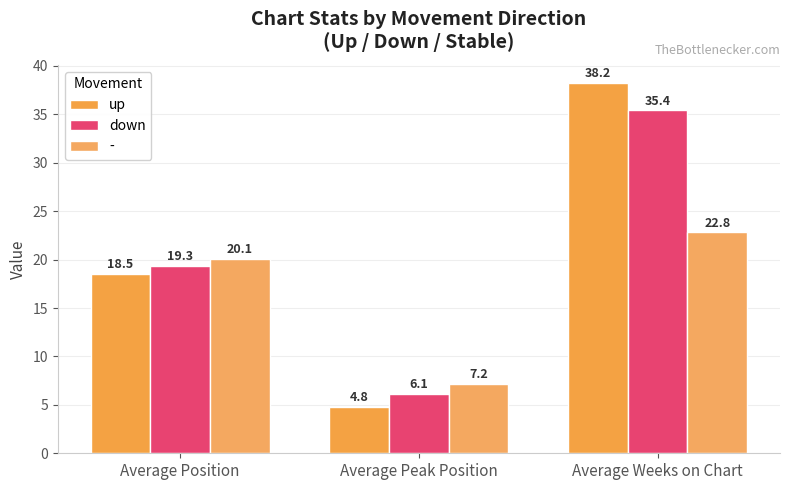

At how many categories does at least one series exceed 36?

1